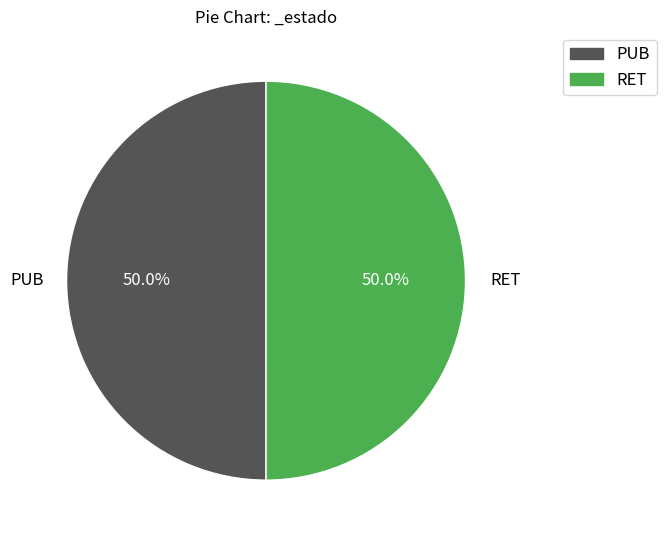

What percentage is the PUB slice, to the nearest percent?

50%